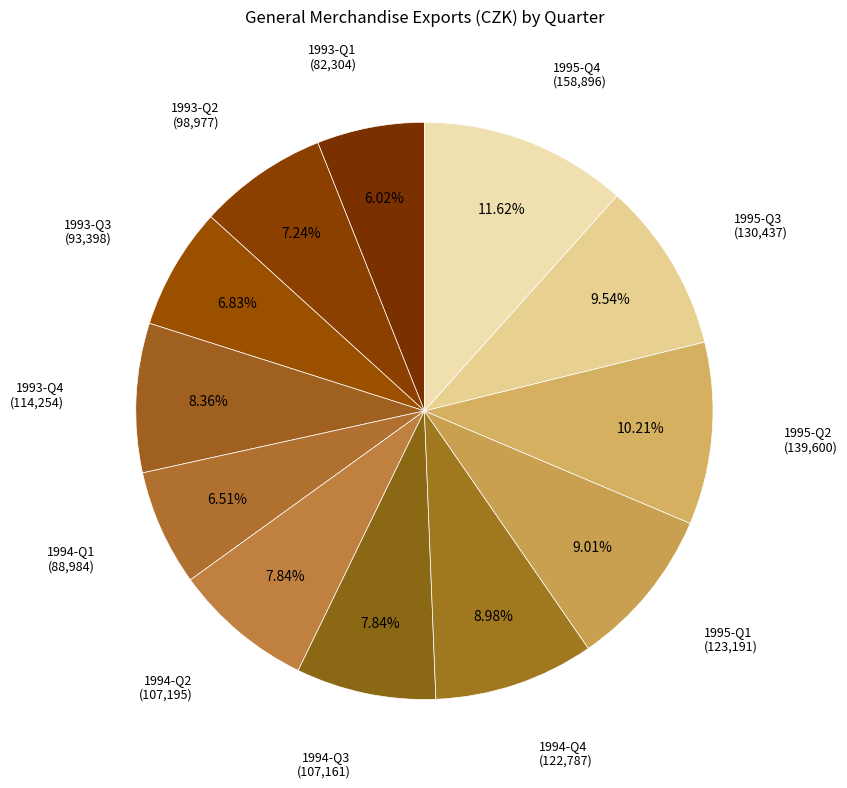

To the nearest percent, what is the difference between the 1995-Q1 and 1993-Q4 slice percentages?

1%